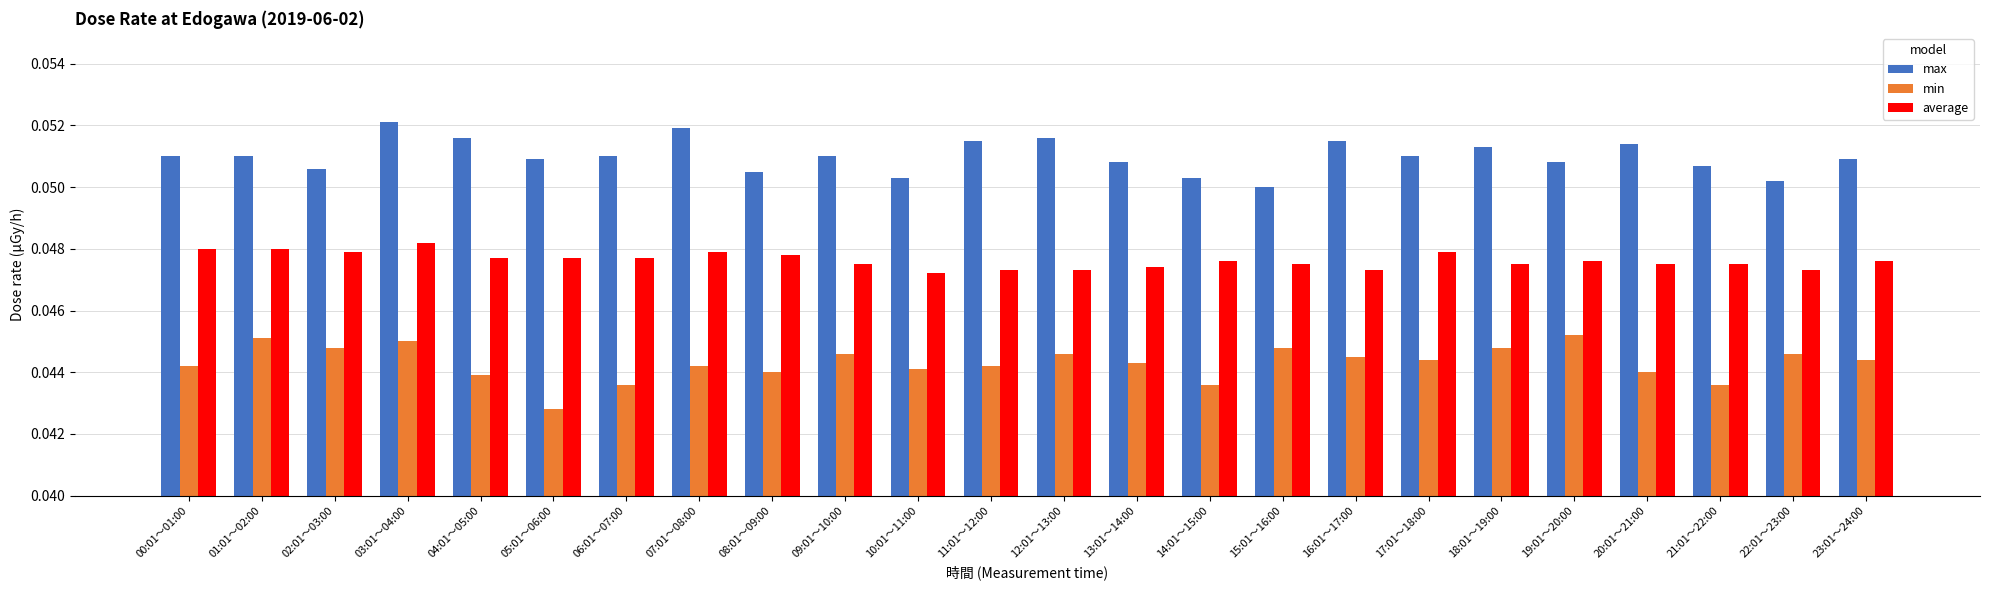

How many average values are between 0 and 1?

24